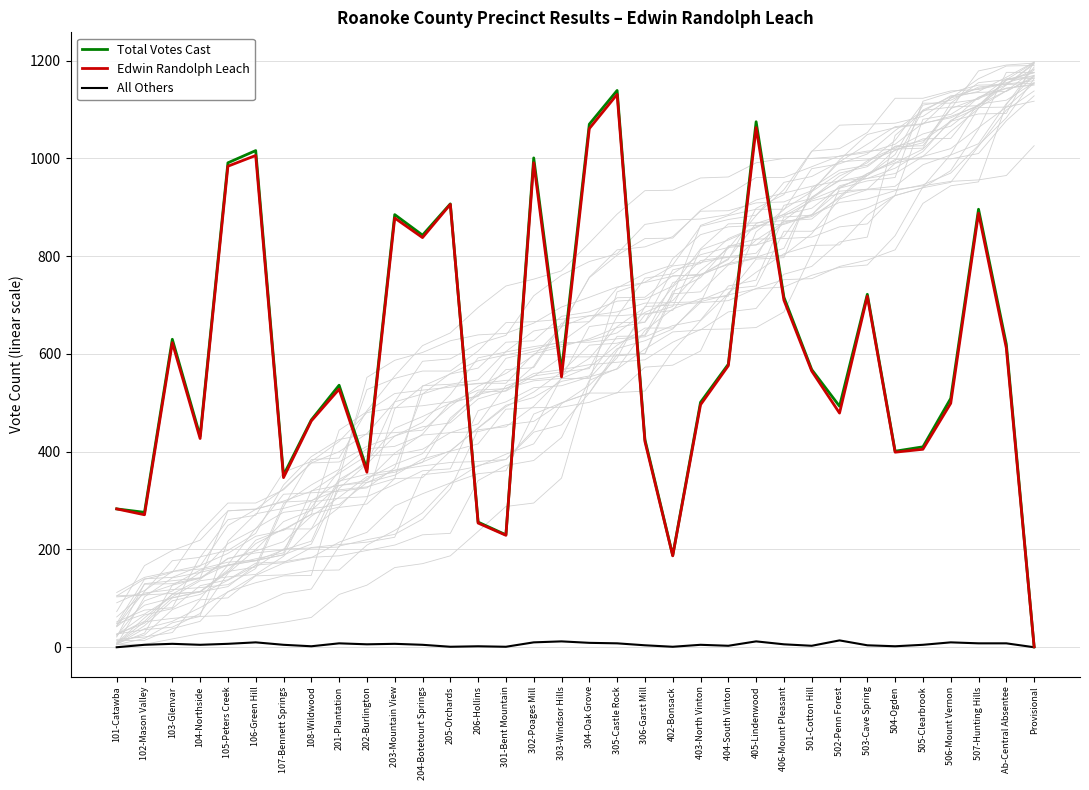

At 101-Catawba, list the series in order from smallest to largest.

All Others, Total Votes Cast, Edwin Randolph Leach